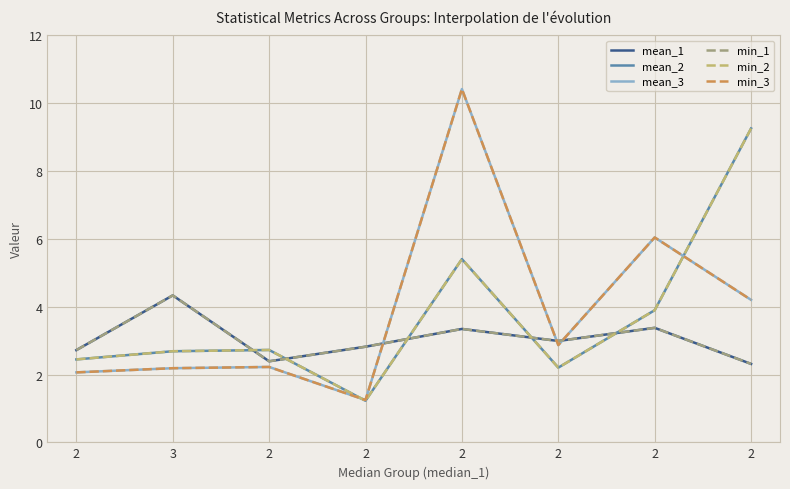

How many times do min_1 and mean_2 cross each other?

5